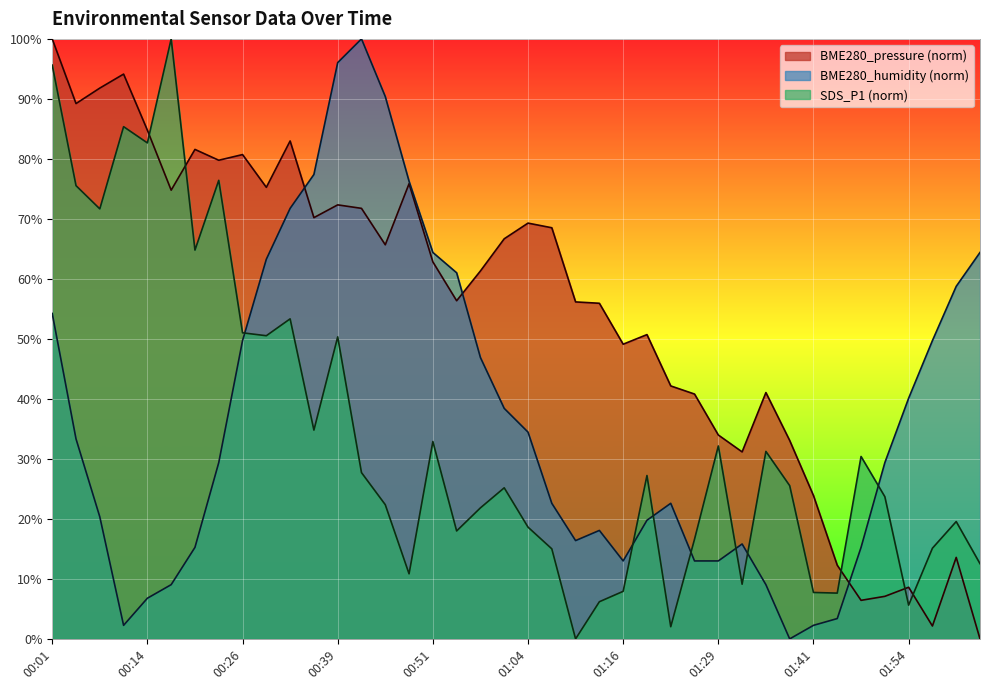

What are all the series names shown in the legend?

BME280_pressure (norm), BME280_humidity (norm), SDS_P1 (norm)